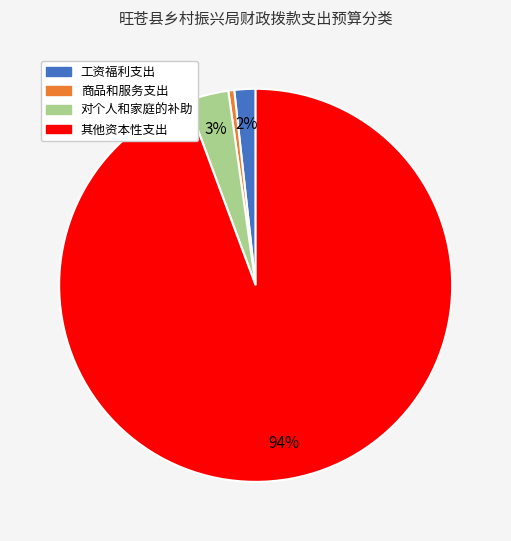

To the nearest percent, what percentage of the pie is 对个人和家庭的补助?

3%